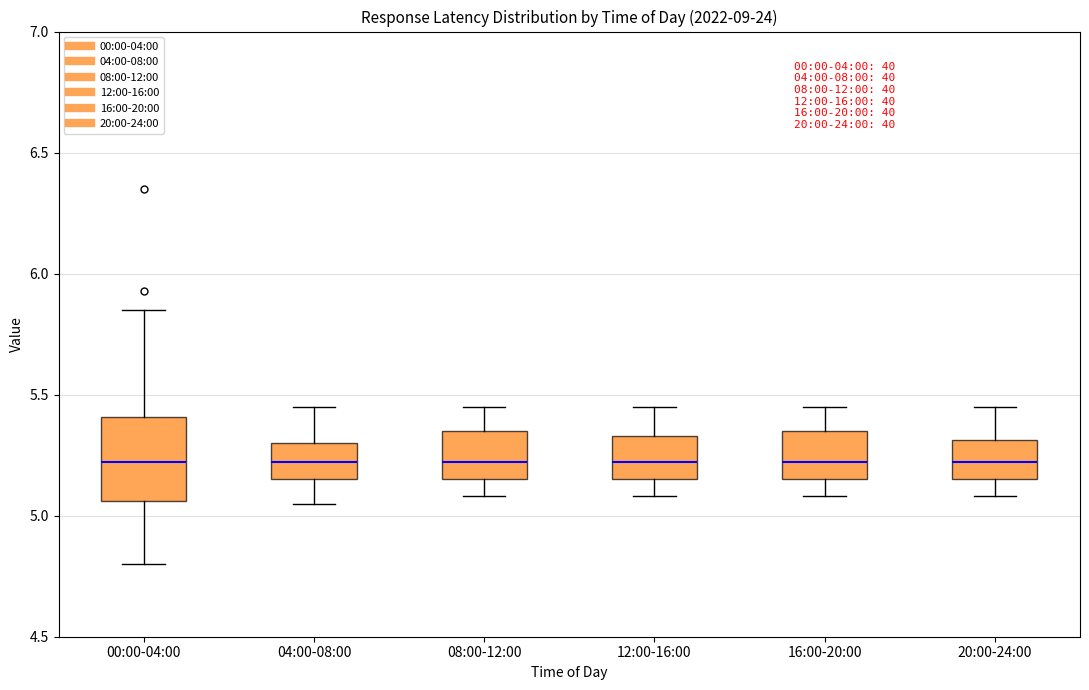

Which box is the tallest, from its lower edge to its upper edge?

00:00-04:00